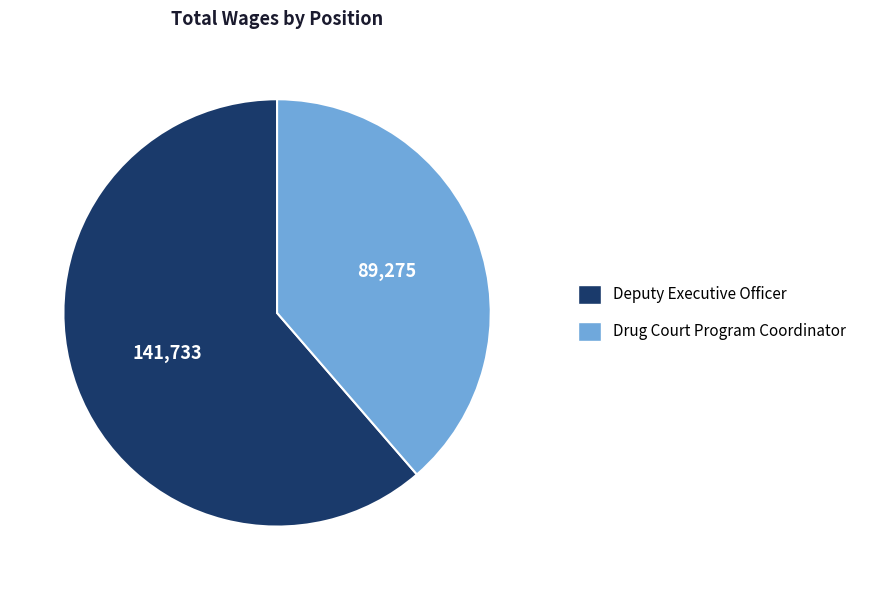

Is it true that Deputy Executive Officer is 47% of the pie?

False